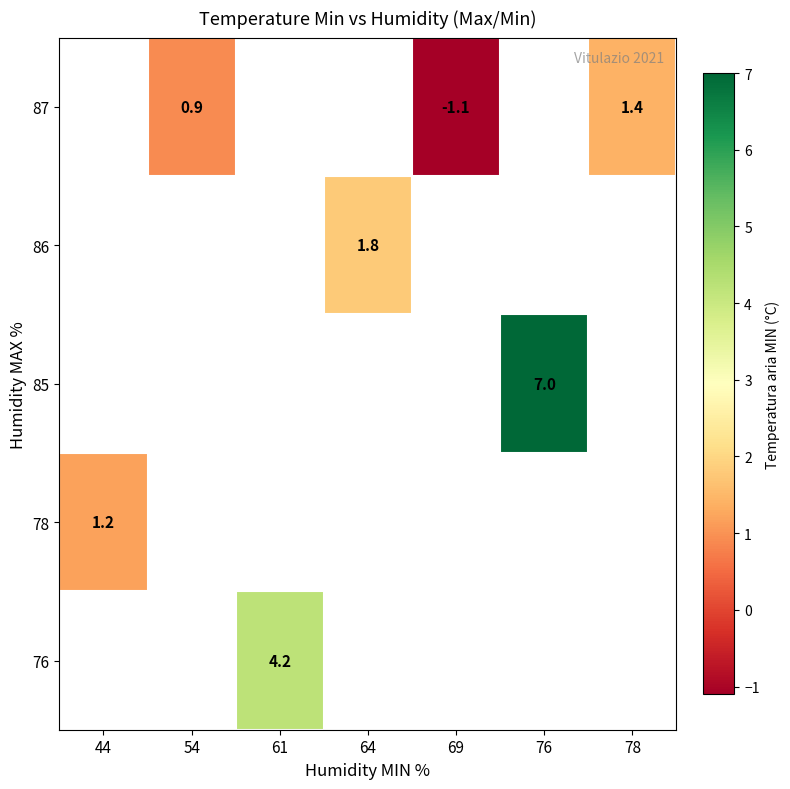

The 86 series shows 1.8 at 64. True or false?

True